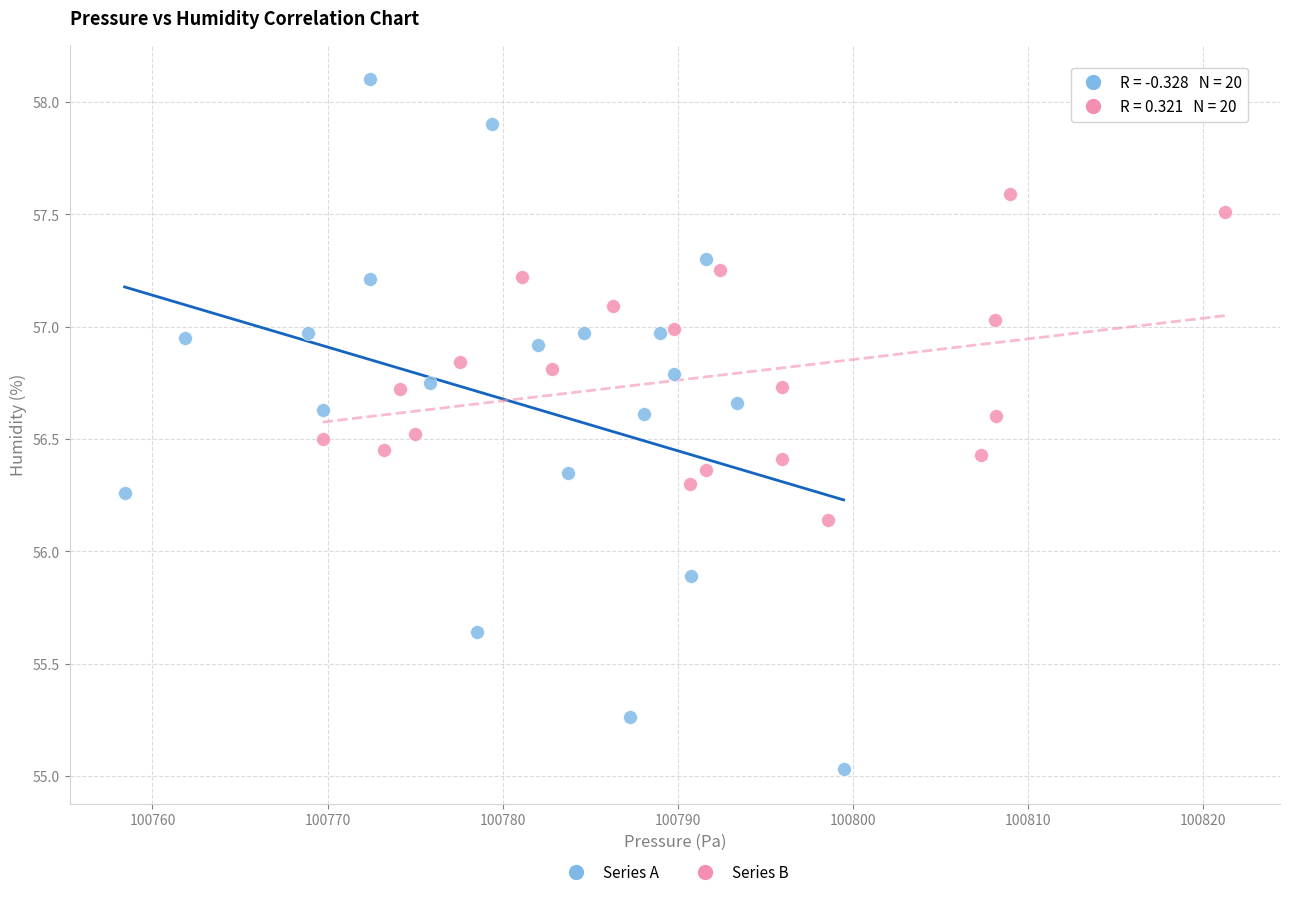

Which series reaches the maximum Y coordinate?

Series A